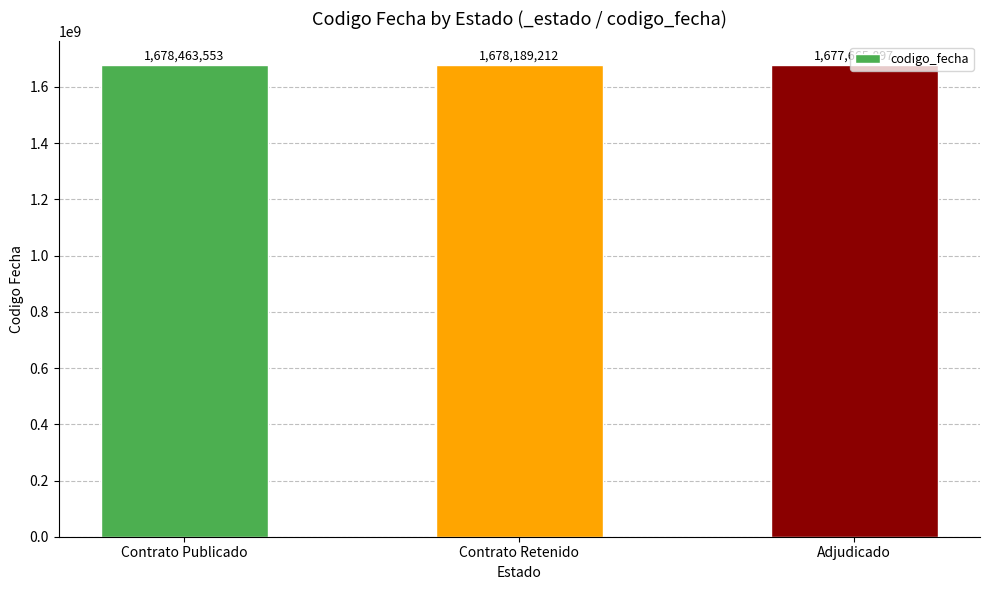

The chart shows a value of 1678189212 at Contrato Retenido. True or false?

True